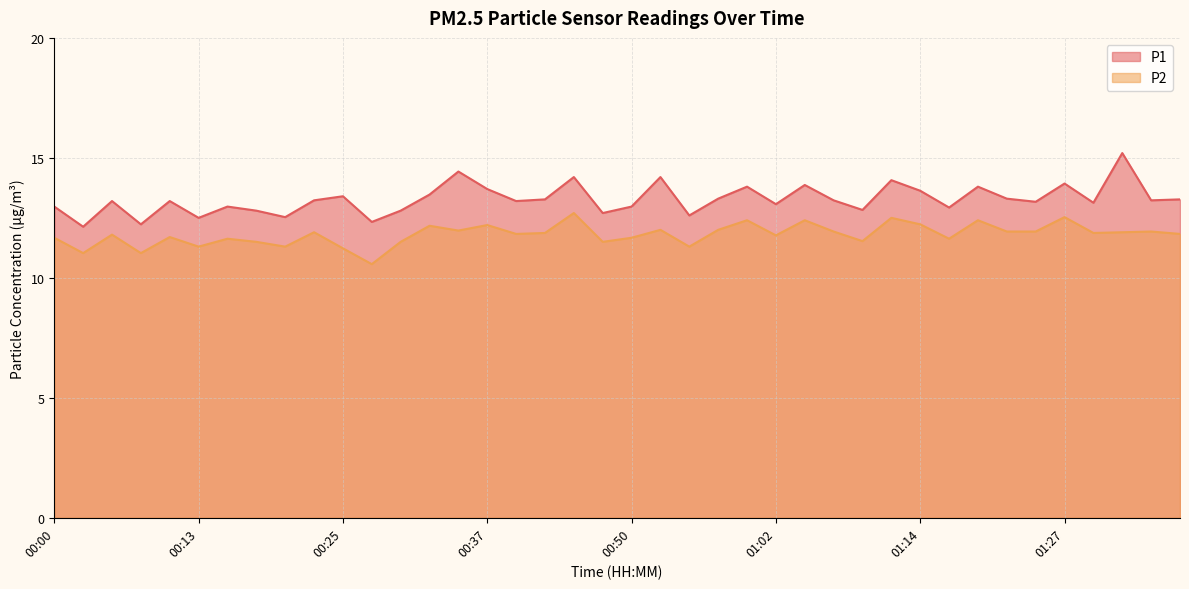

How many data points in P1 are above 13?

26